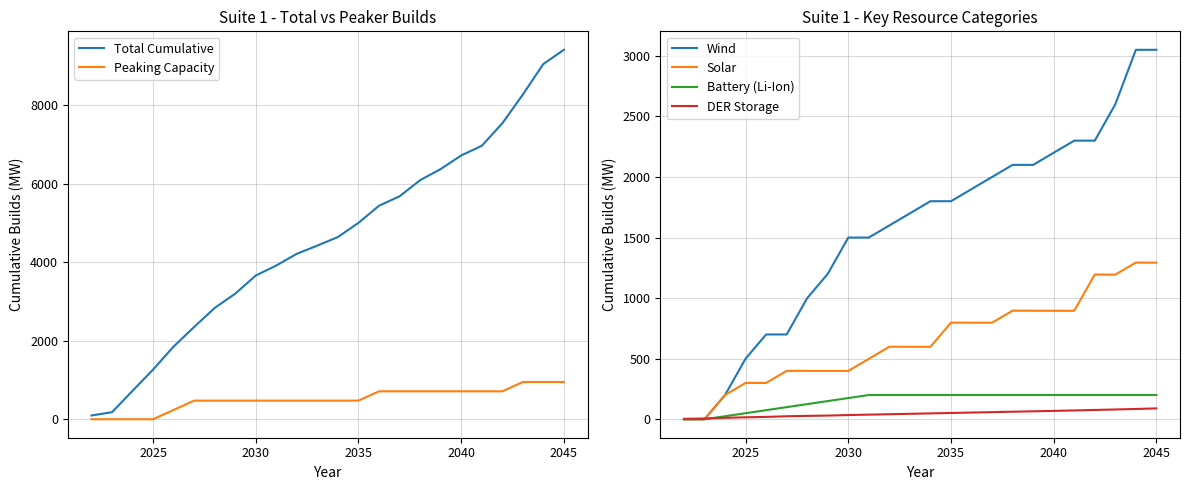

Is it true that Wind equals 932.4 at 2040?

False